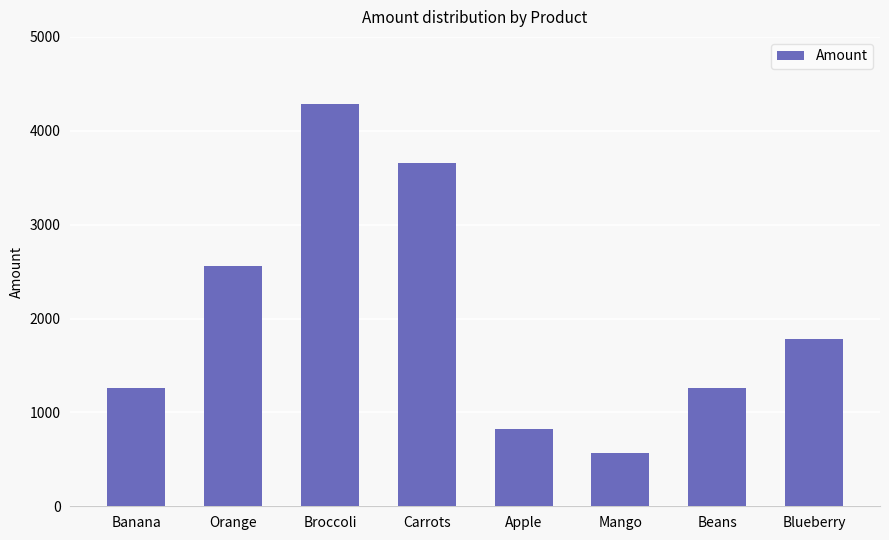

Where is the data nearest to the value 2428?

Orange